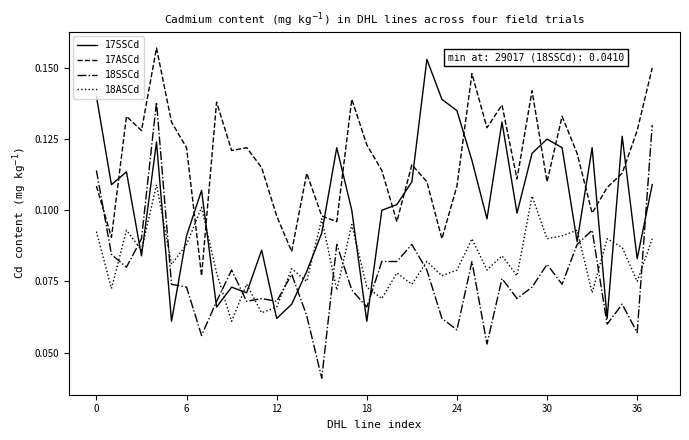

Which series has the largest total across all categories?

17ASCd